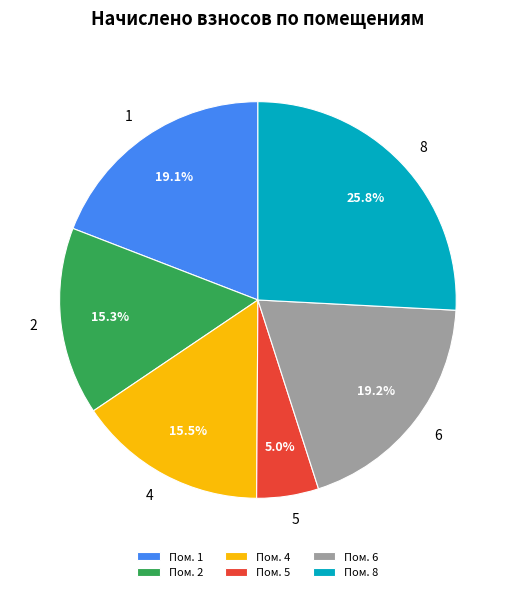

Is 6 the majority of the pie?

No